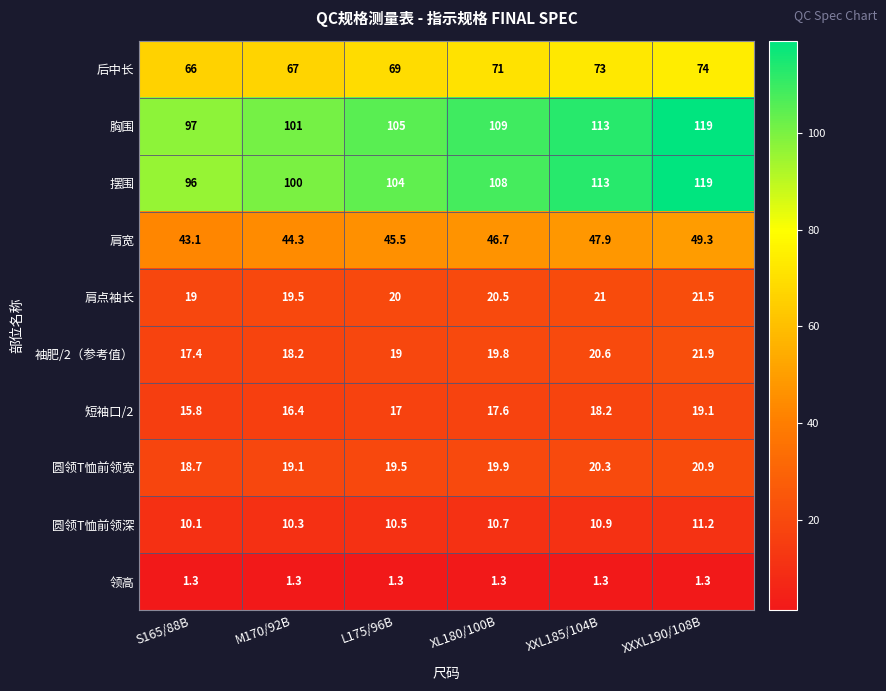

Which series has the largest range (max minus min)?

摆围